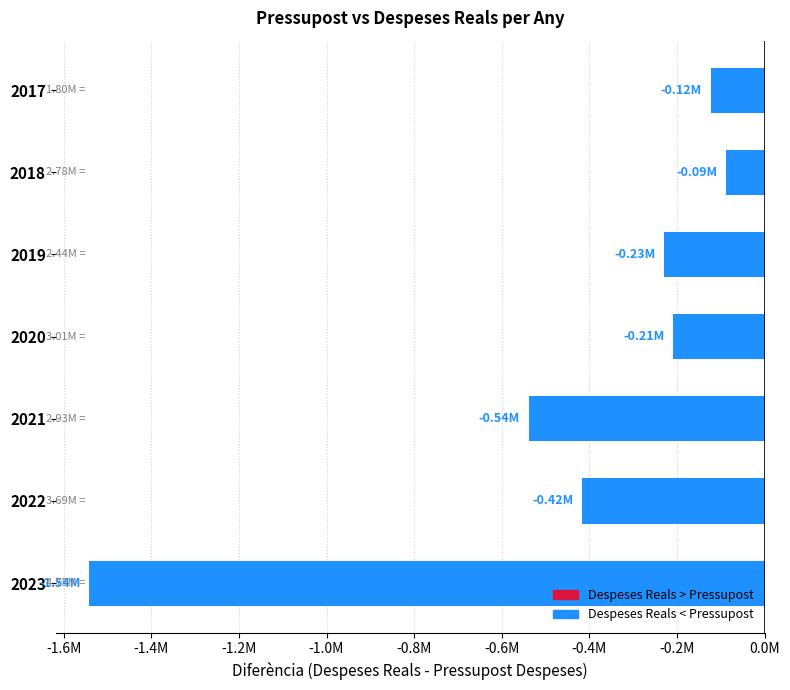

What is the maximum value shown in the chart?

-87879.8